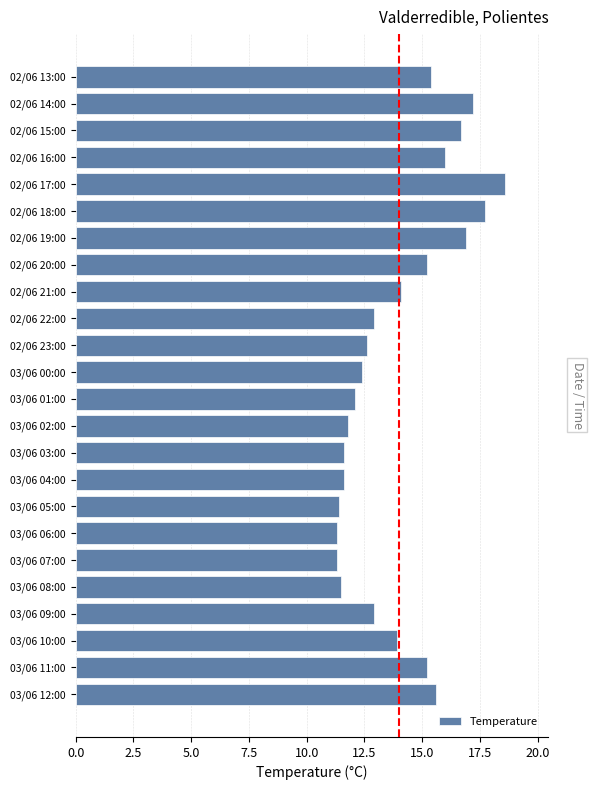

What is the difference between the second highest and minimum values?

6.4